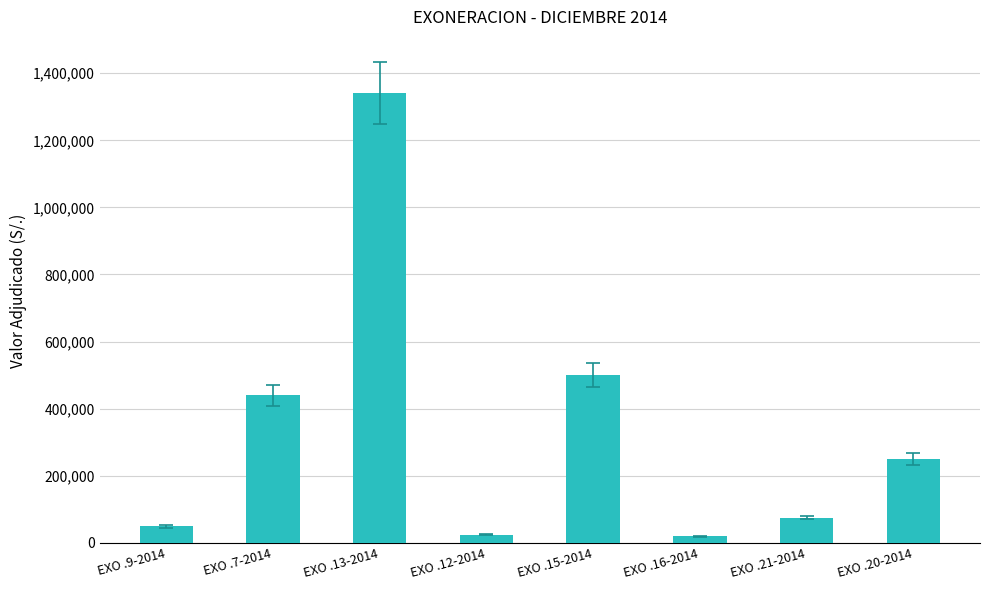

Is it true that the value at EXO .7-2014 is 663467.1?

False